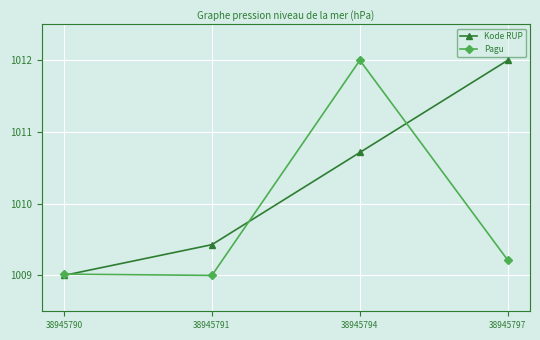

At 38945791, list the series in order from smallest to largest.

Pagu, Kode RUP